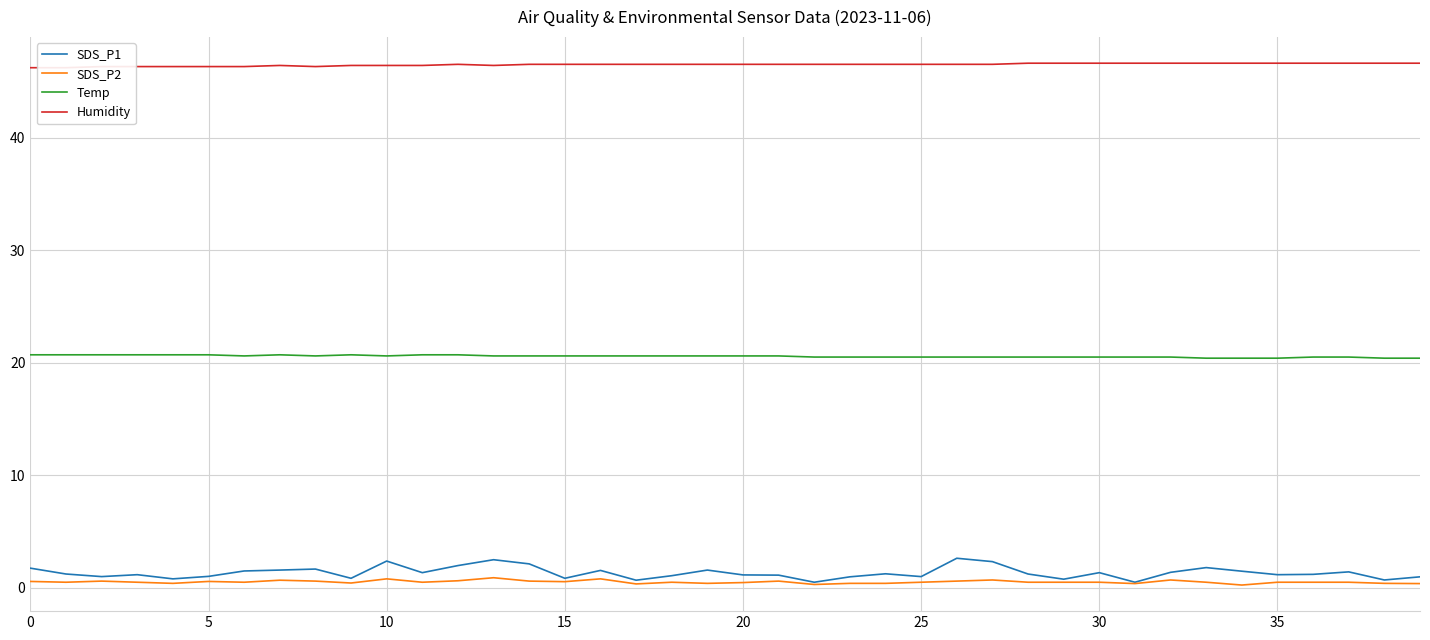

Which category has the highest value in the SDS_P1 series?

26